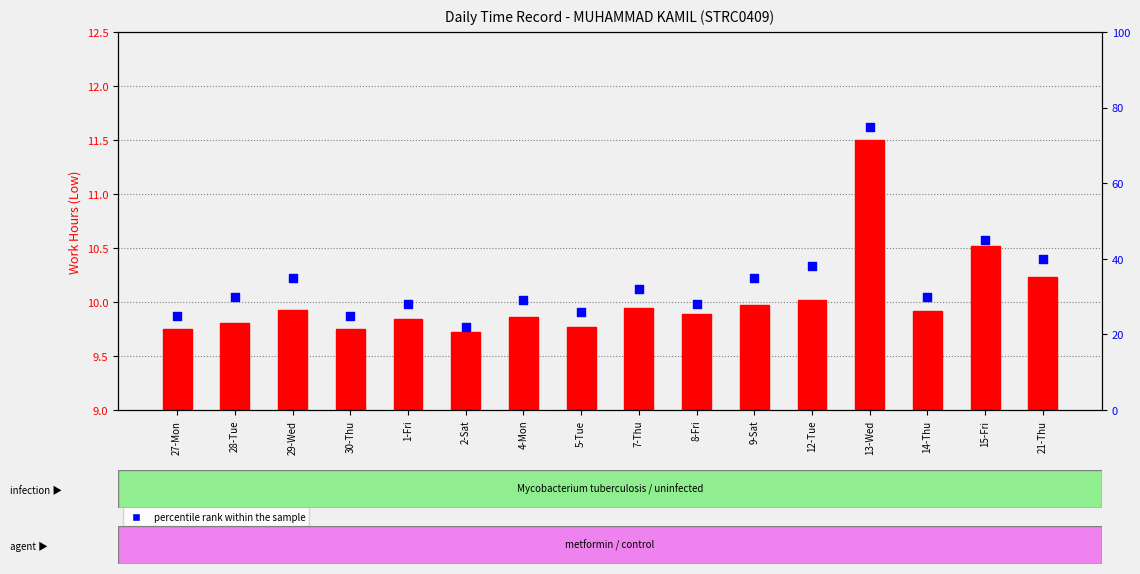

At how many categories does at least one series exceed 2?

16